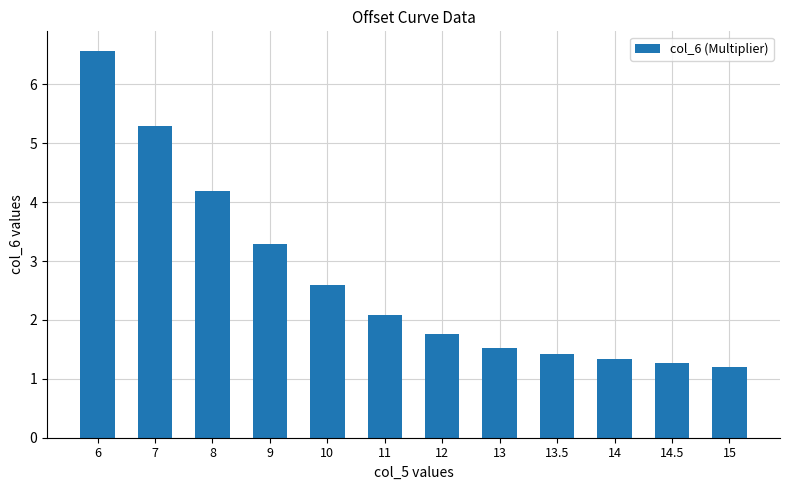

What is the label of the 12th bar from the right?

6